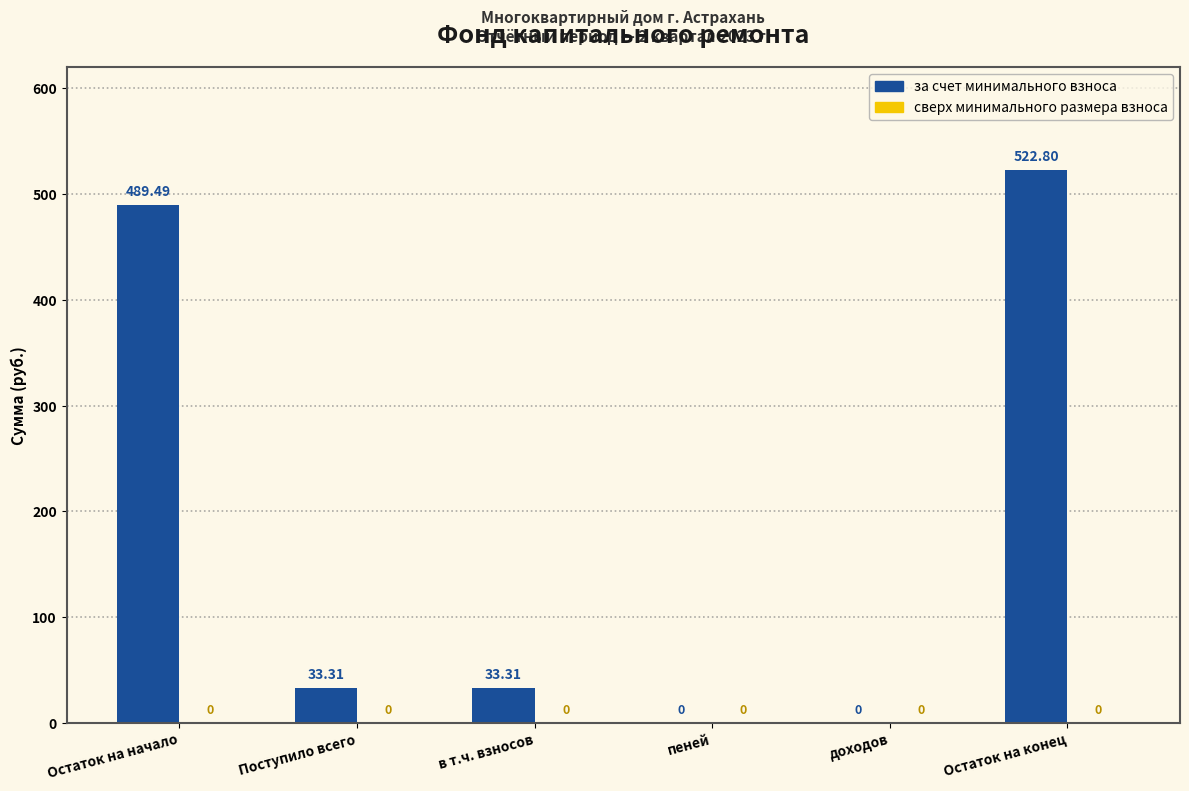

Which has a higher value, пеней or Остаток на начало?

Остаток на начало